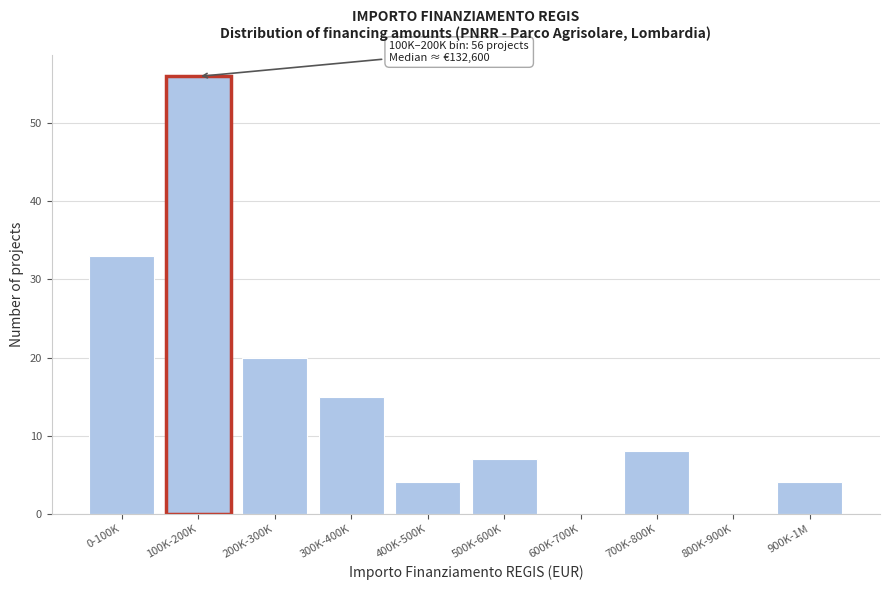

Reading left to right, what are all the values shown in this chart?

0-100K=33	100K-200K=56	200K-300K=20	300K-400K=15	400K-500K=4	500K-600K=7	600K-700K=0	700K-800K=8	800K-900K=0	900K-1M=4